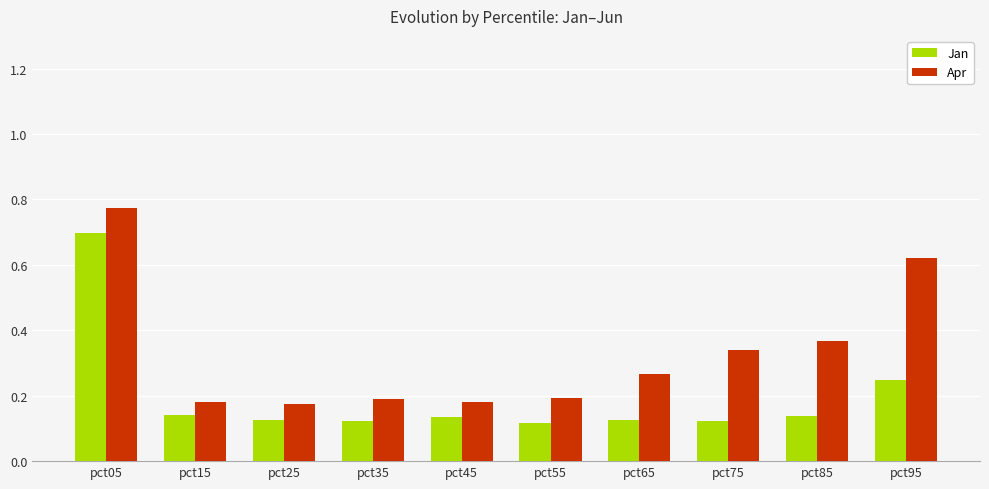

The value of Apr at pct35 is 0.2. True or false?

True